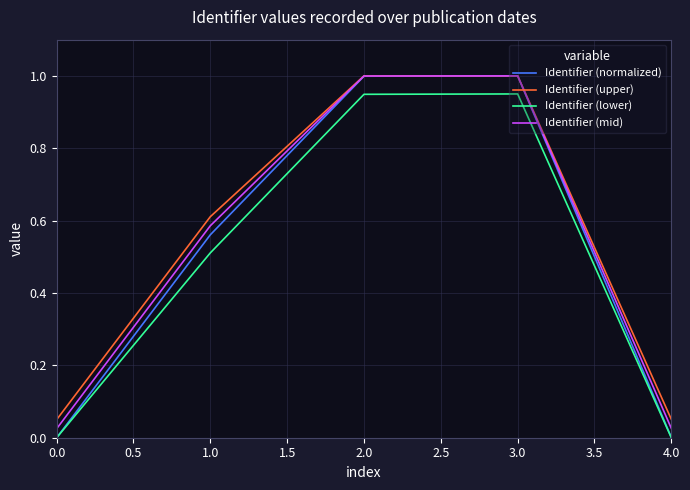

What position from the left is 3.0?

4